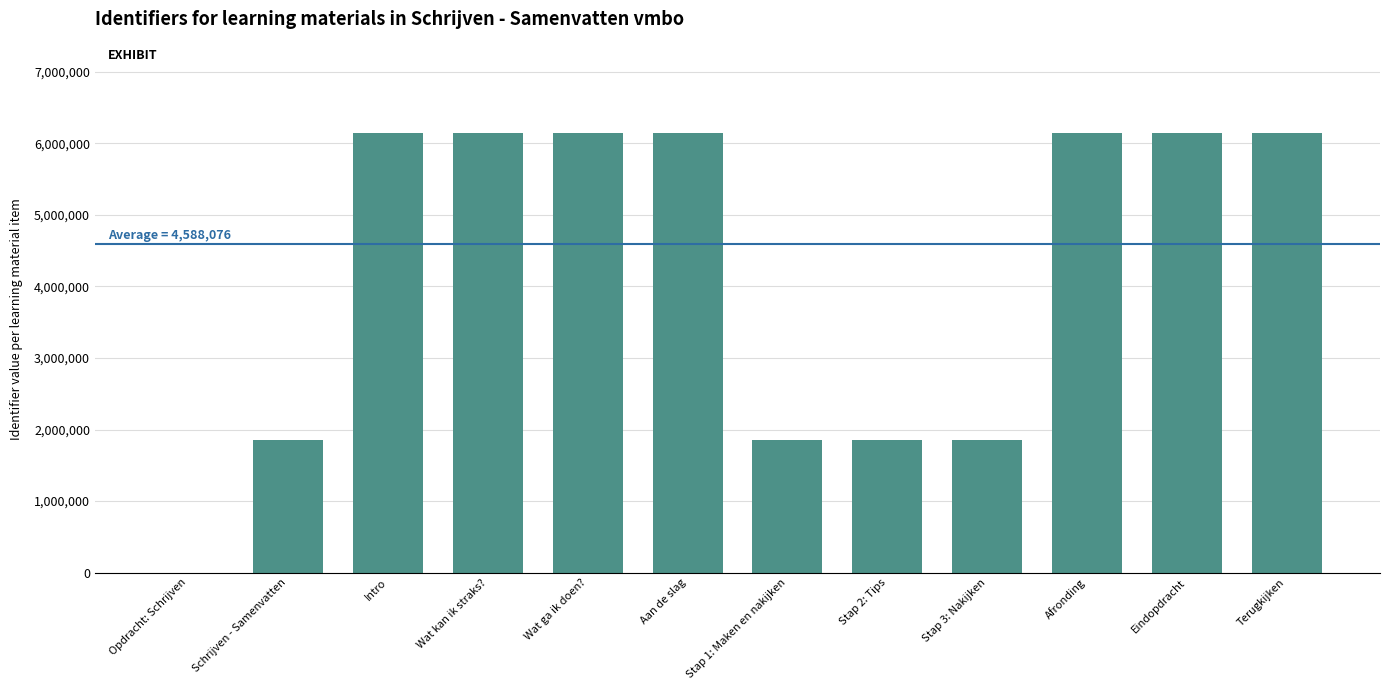

True or false: the data shows 2794814 at Stap 2: Tips.

False